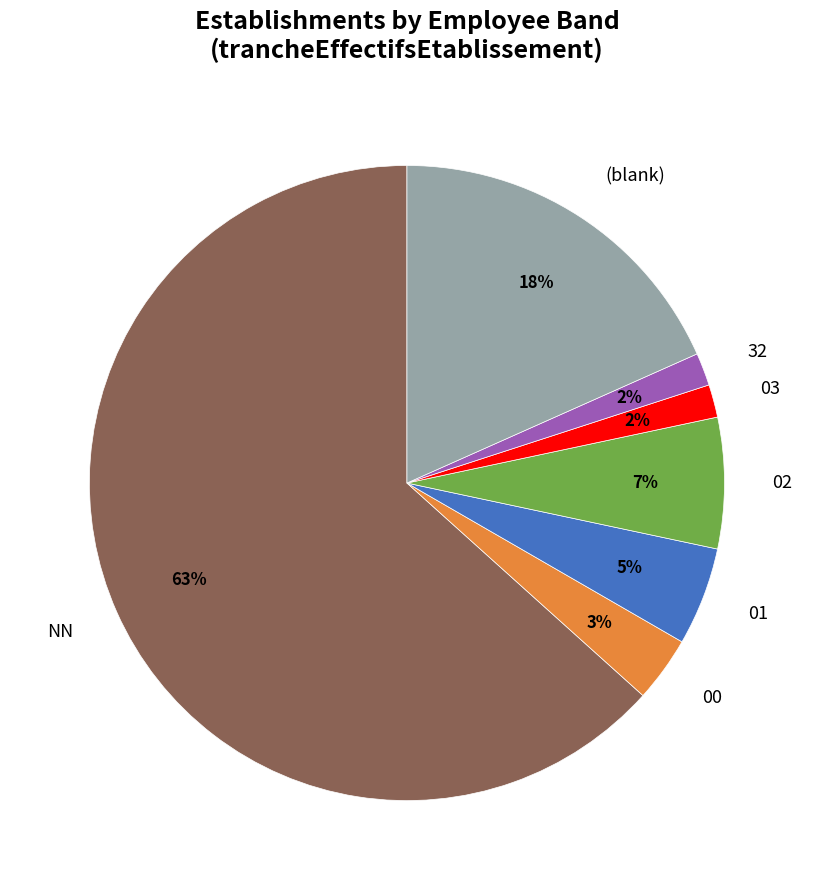

Is it true that NN is 63% of the pie?

True